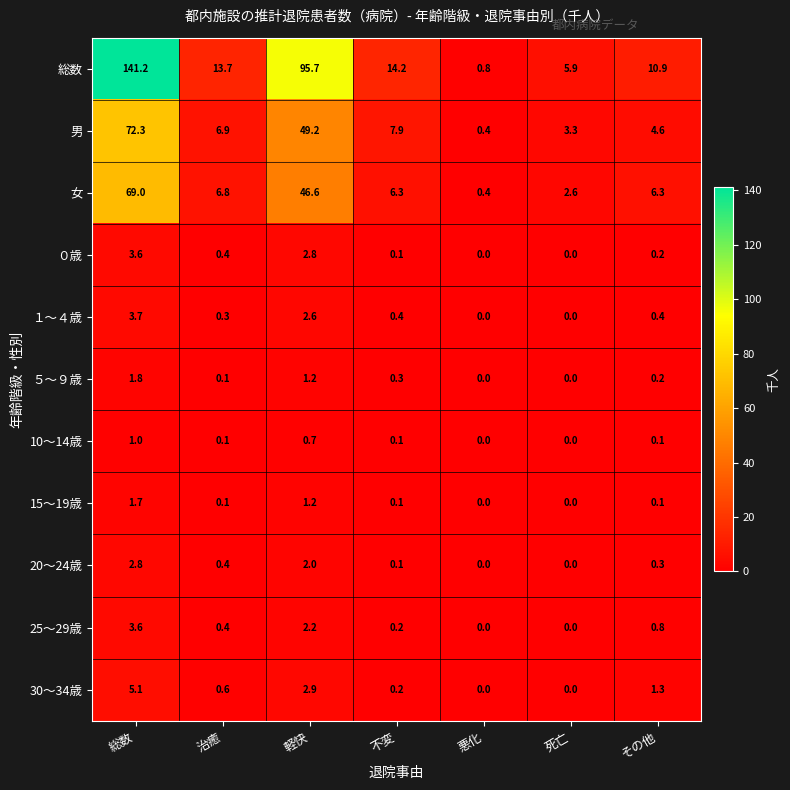

Which series has the largest range (max minus min)?

総数